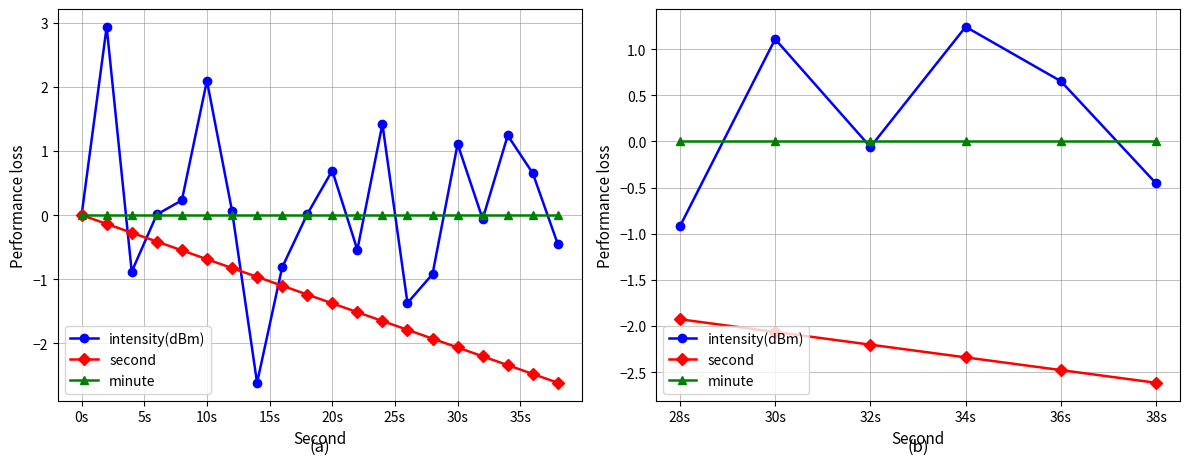

In intensity(dBm), how many points are higher than both neighbors (excluding endpoints)?

2